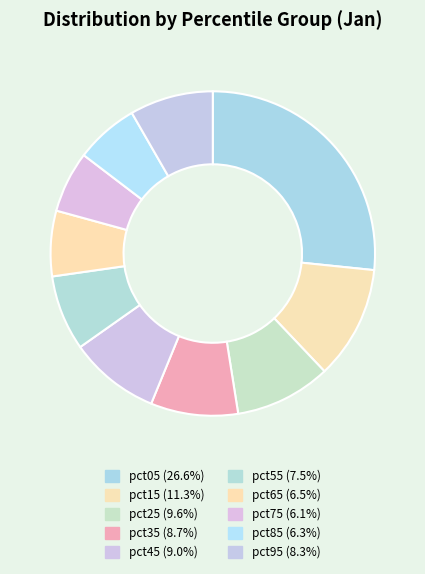

Count the number of slices in the pie.

10